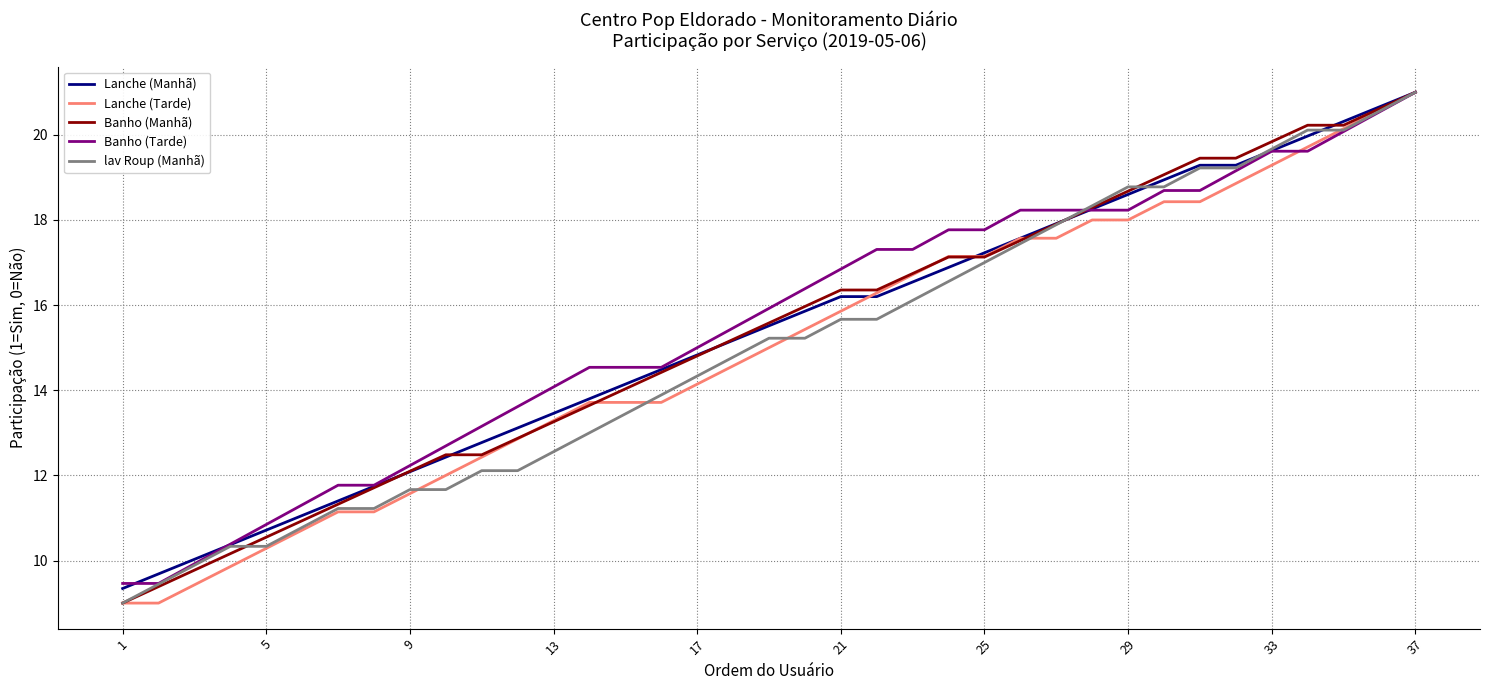

What is the smallest value displayed?

9.0